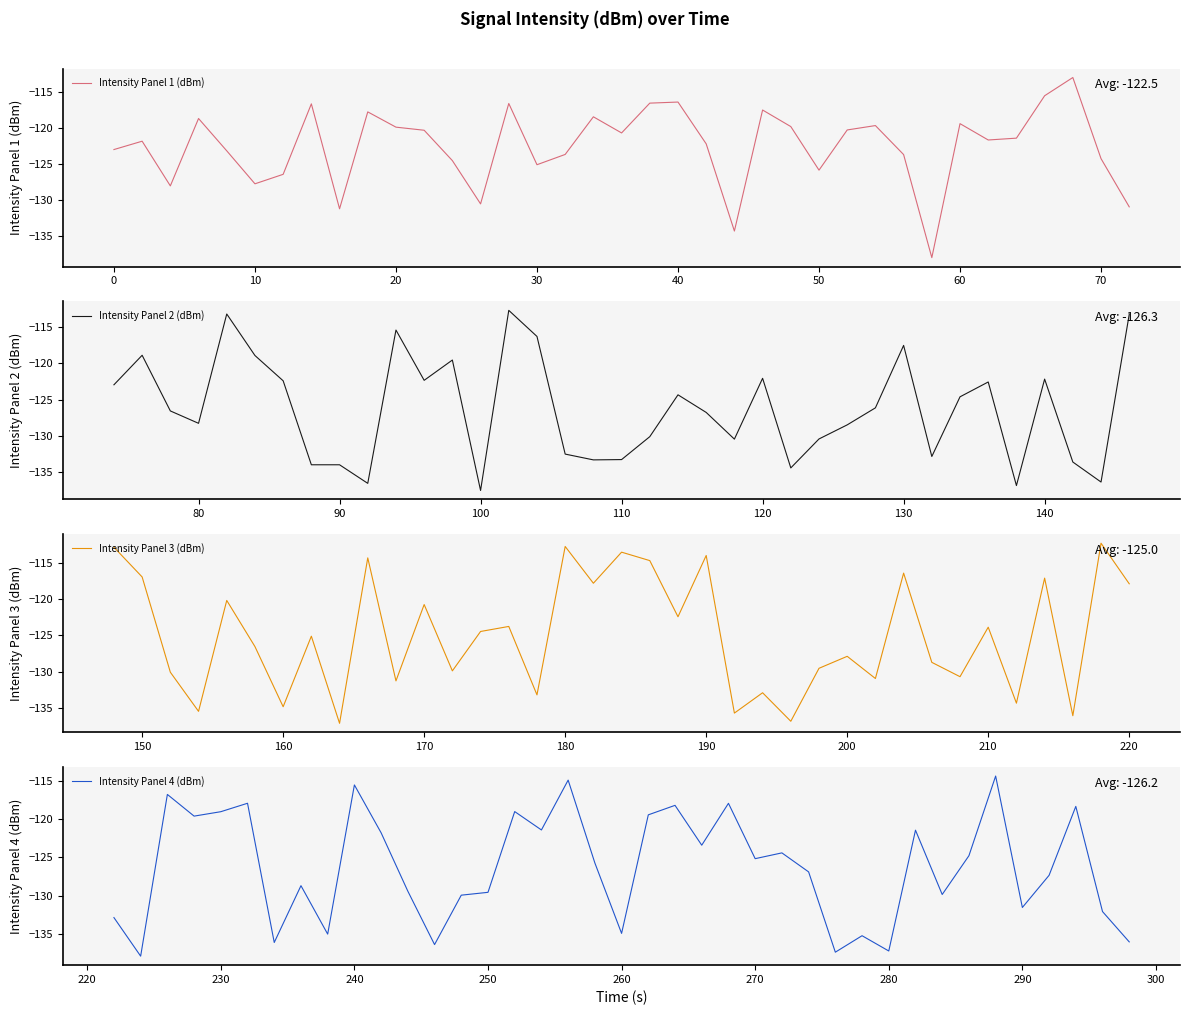

Is it true that Intensity Panel 1 (dBm) equals -119.8 at 20?

True